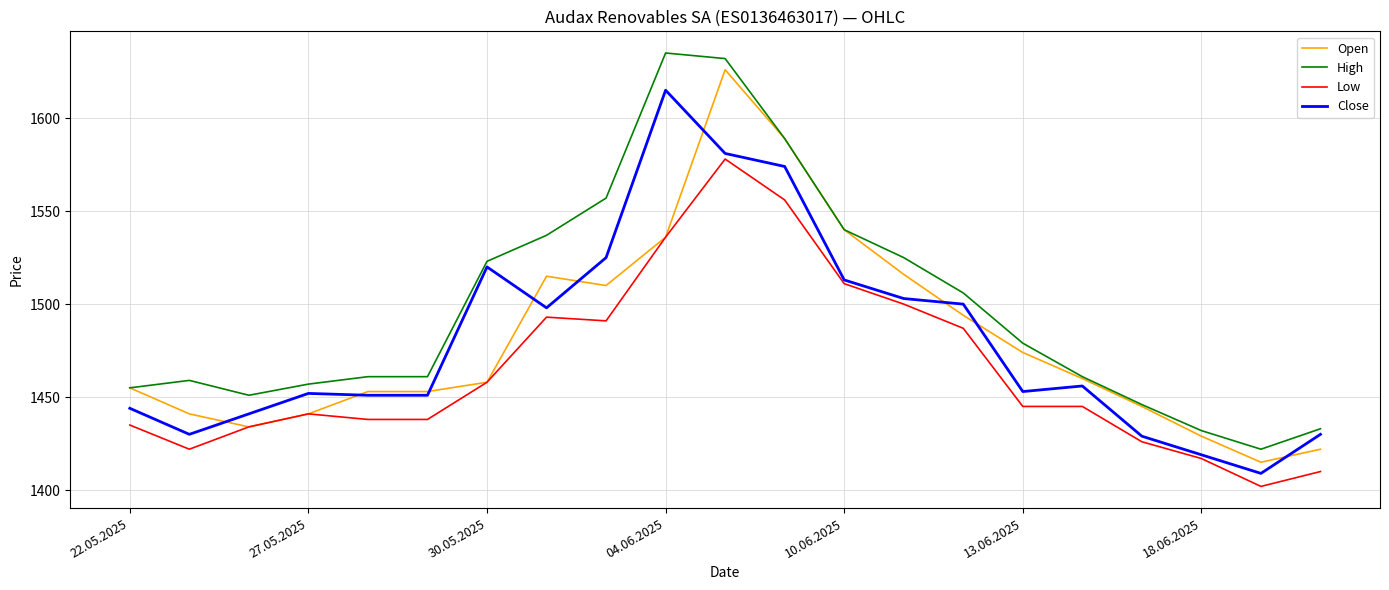

What is the highest value of the Close series?

1615